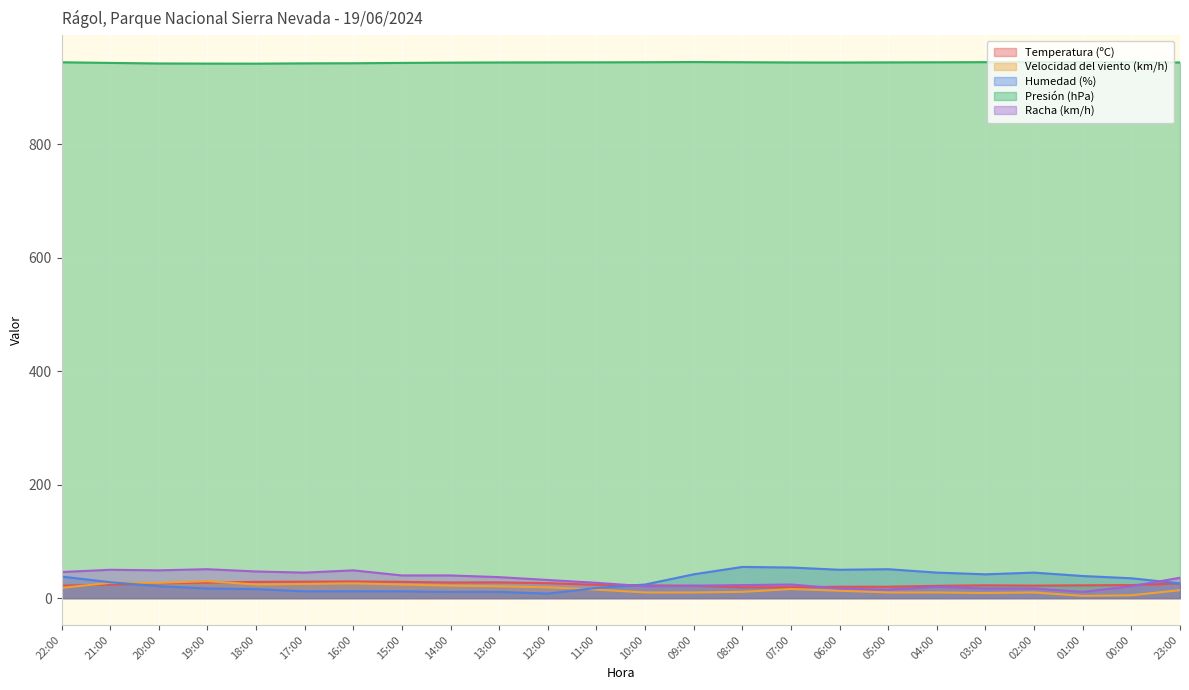

What are all the series names shown in the legend?

Temperatura (ºC), Velocidad del viento (km/h), Humedad (%), Presión (hPa), Racha (km/h)